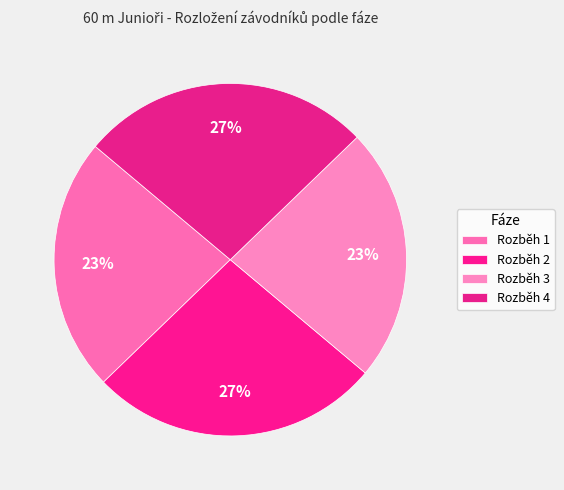

Is there a majority slice in this chart?

No